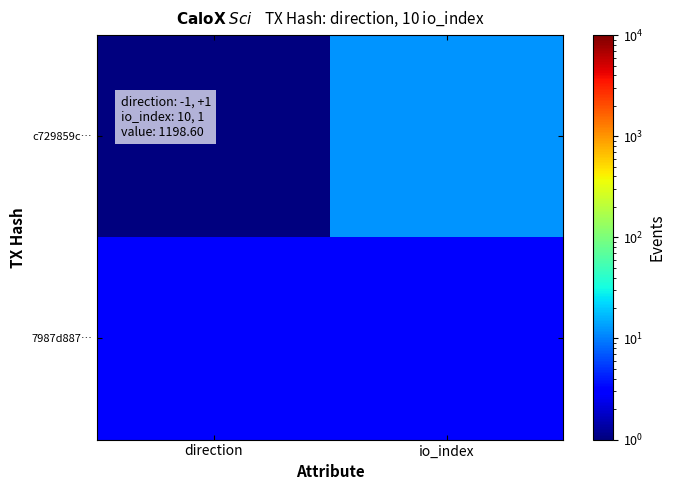

At which category is the sum across all series the highest?

io_index